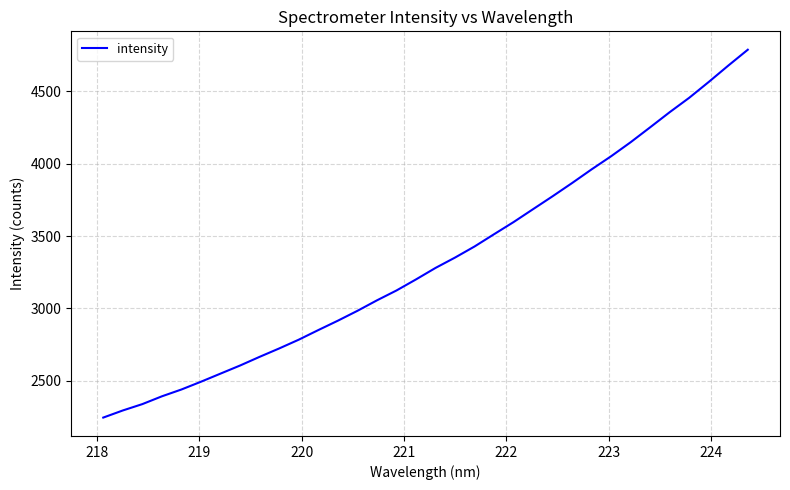

What is the smallest value displayed?

2246.5